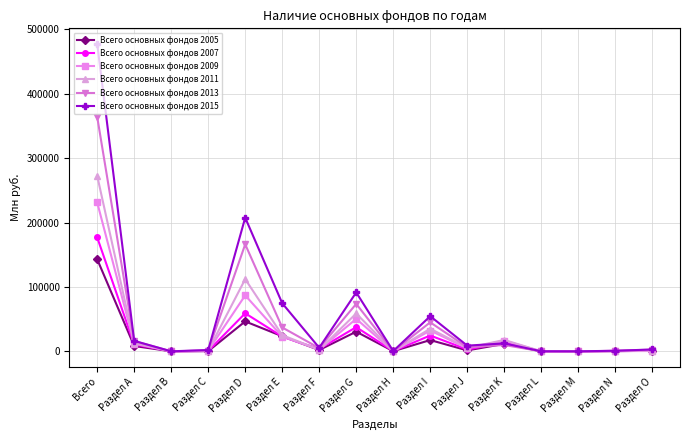

Is the value of Всего основных фондов 2013 at Раздел Н greater than the value of Всего основных фондов 2015 at Раздел А?

No